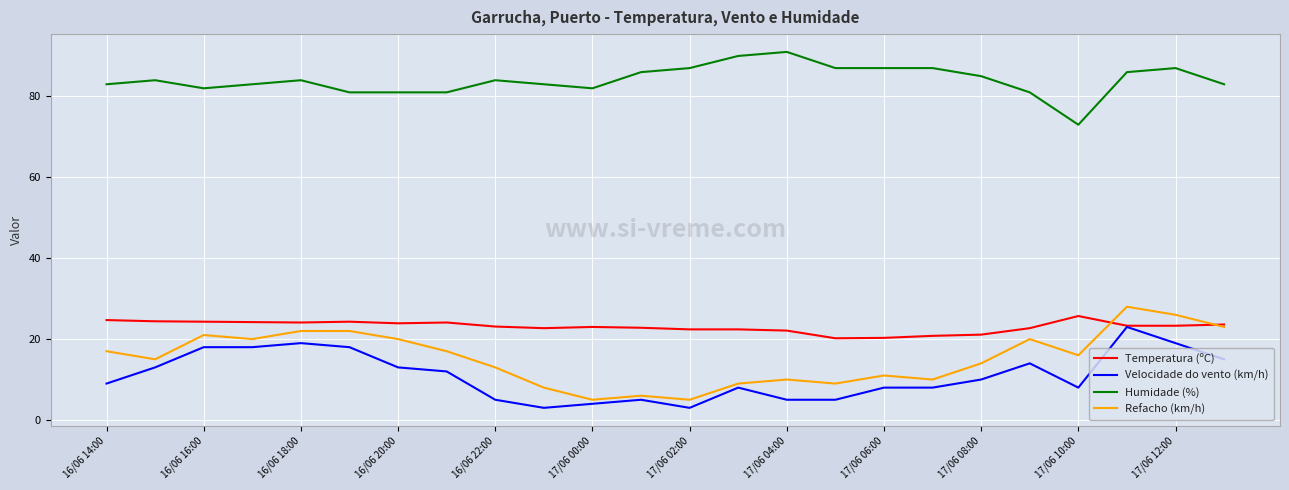

True or false: Humidade (%) and Temperatura (ºC) cross at least once.

False